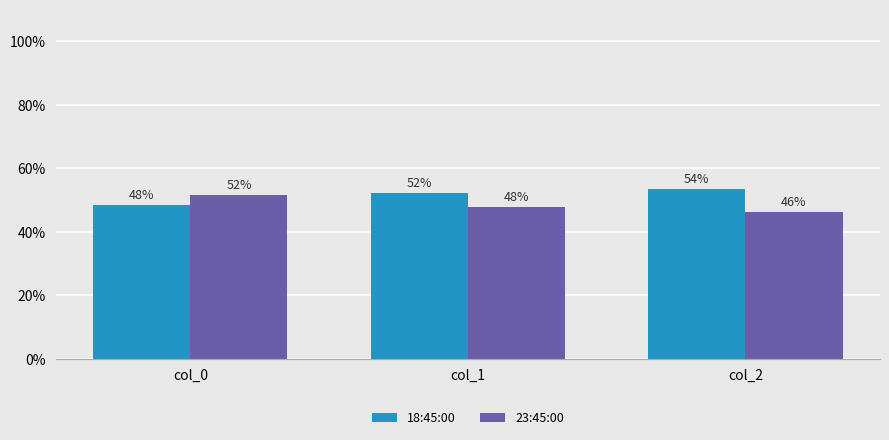

At which label does 18:45:00 reach its peak?

col_2